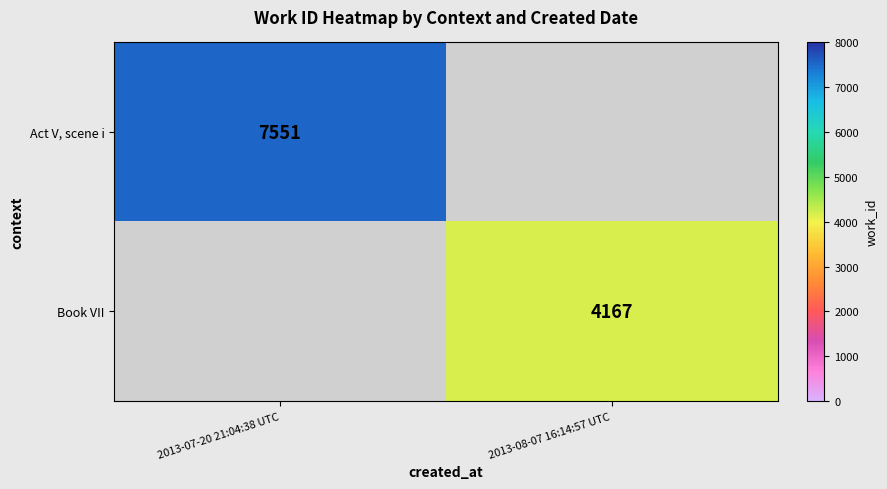

The Act V, scene i series shows 3484 at 2013-07-20 21:04:38 UTC. True or false?

False